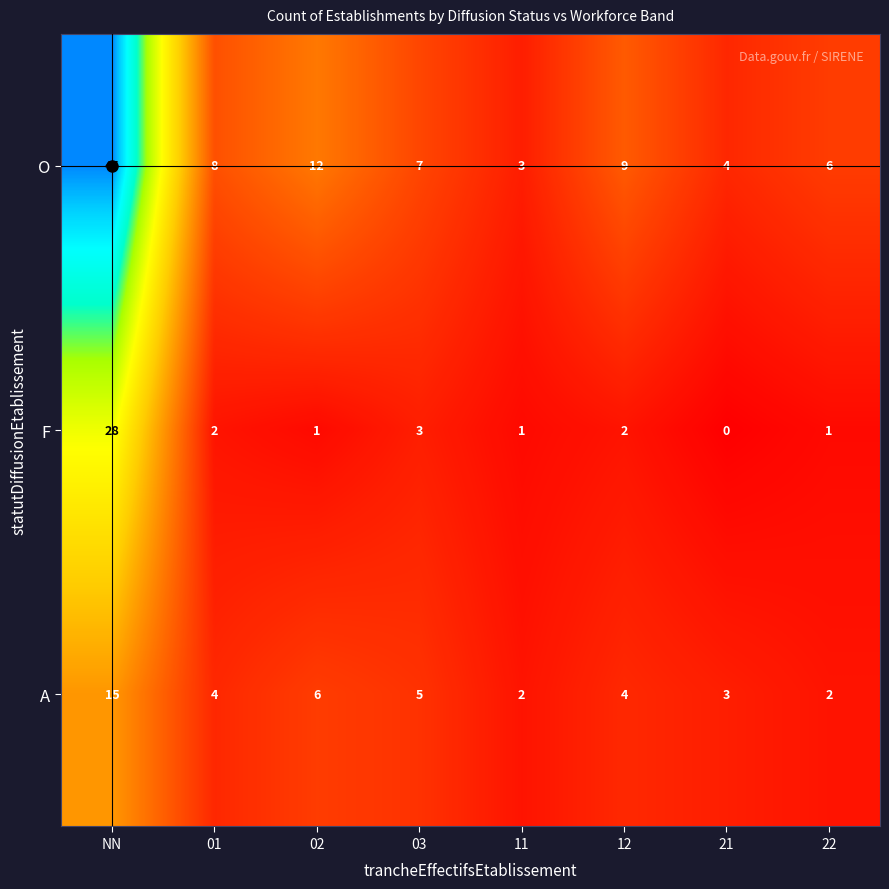

How many series are shown in this chart?

3